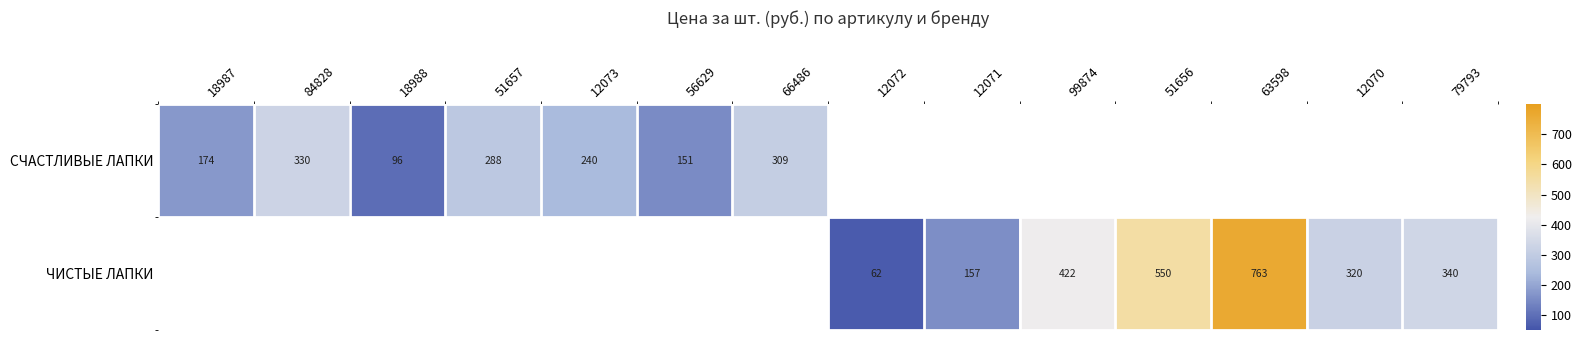

Is it true that ЧИСТЫЕ ЛАПКИ equals 20.6 at 12072?

False